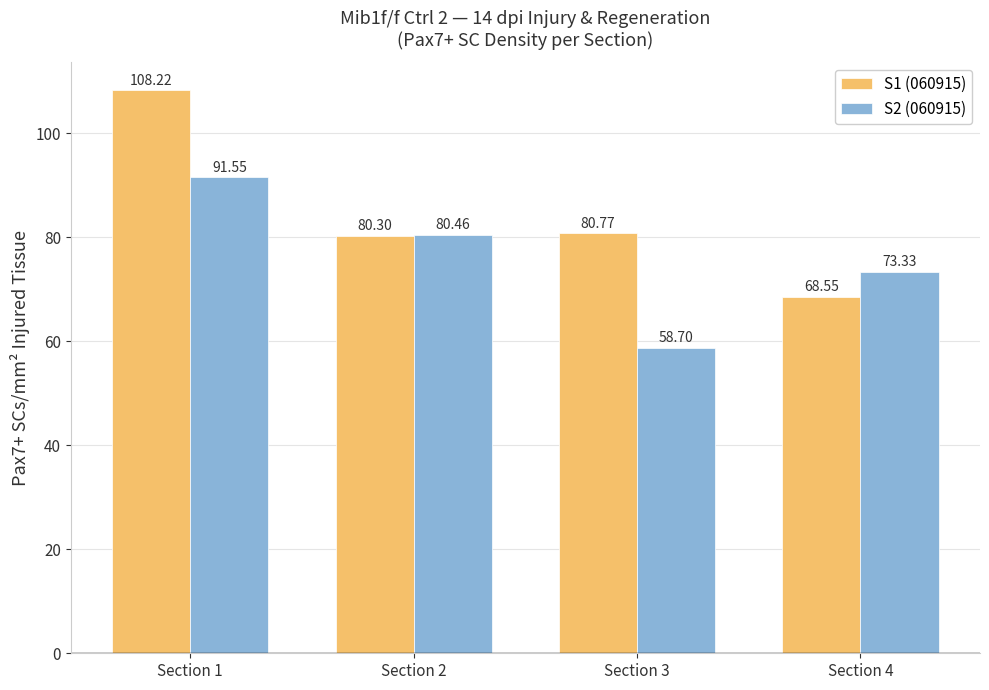

How many values in the S2 (060915) series exceed 80?

2